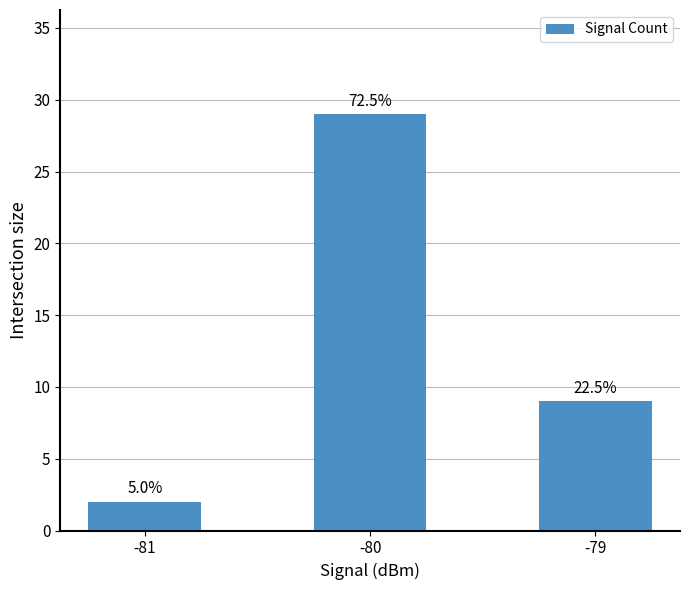

Between -80 and -79, which is larger?

-80